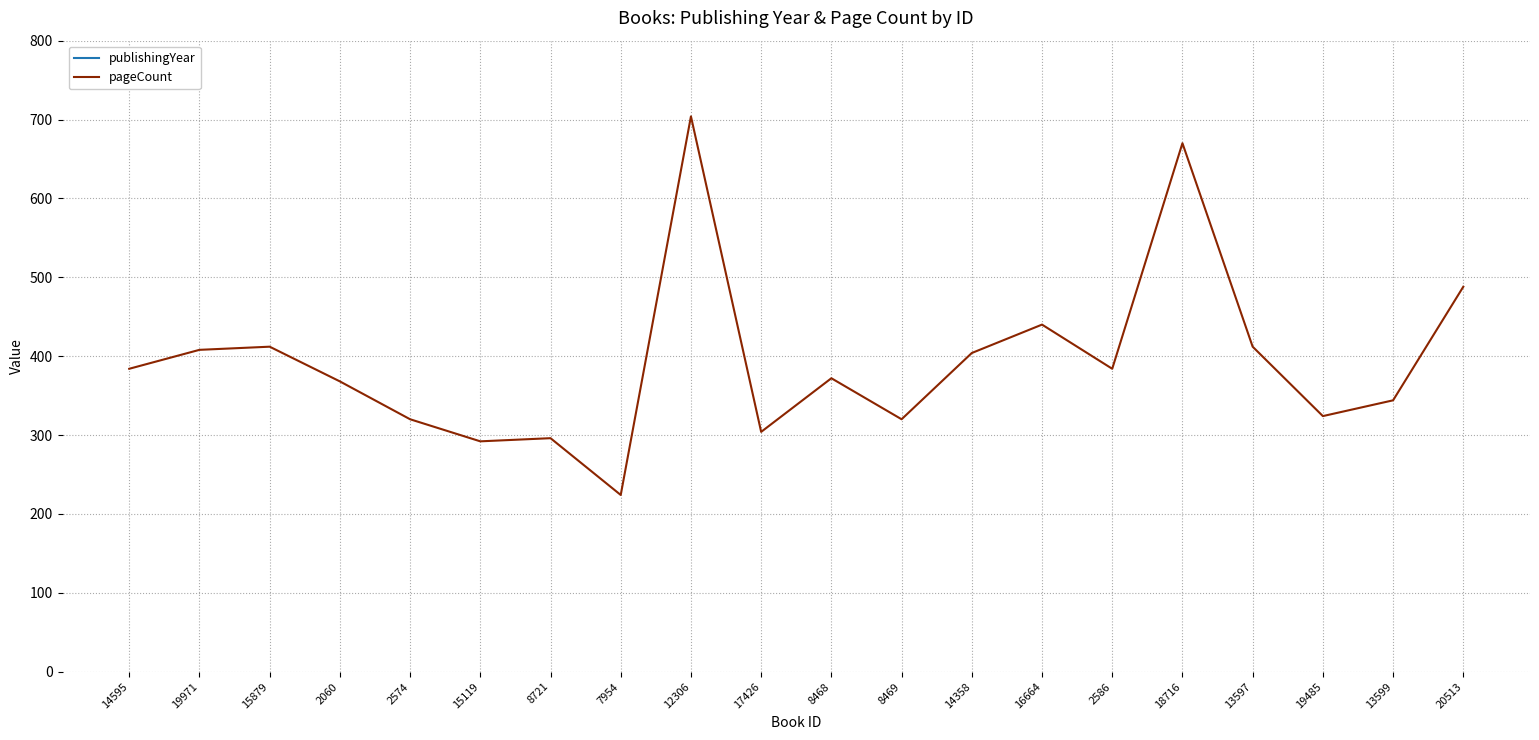

Does the chart have visible grid lines?

Yes